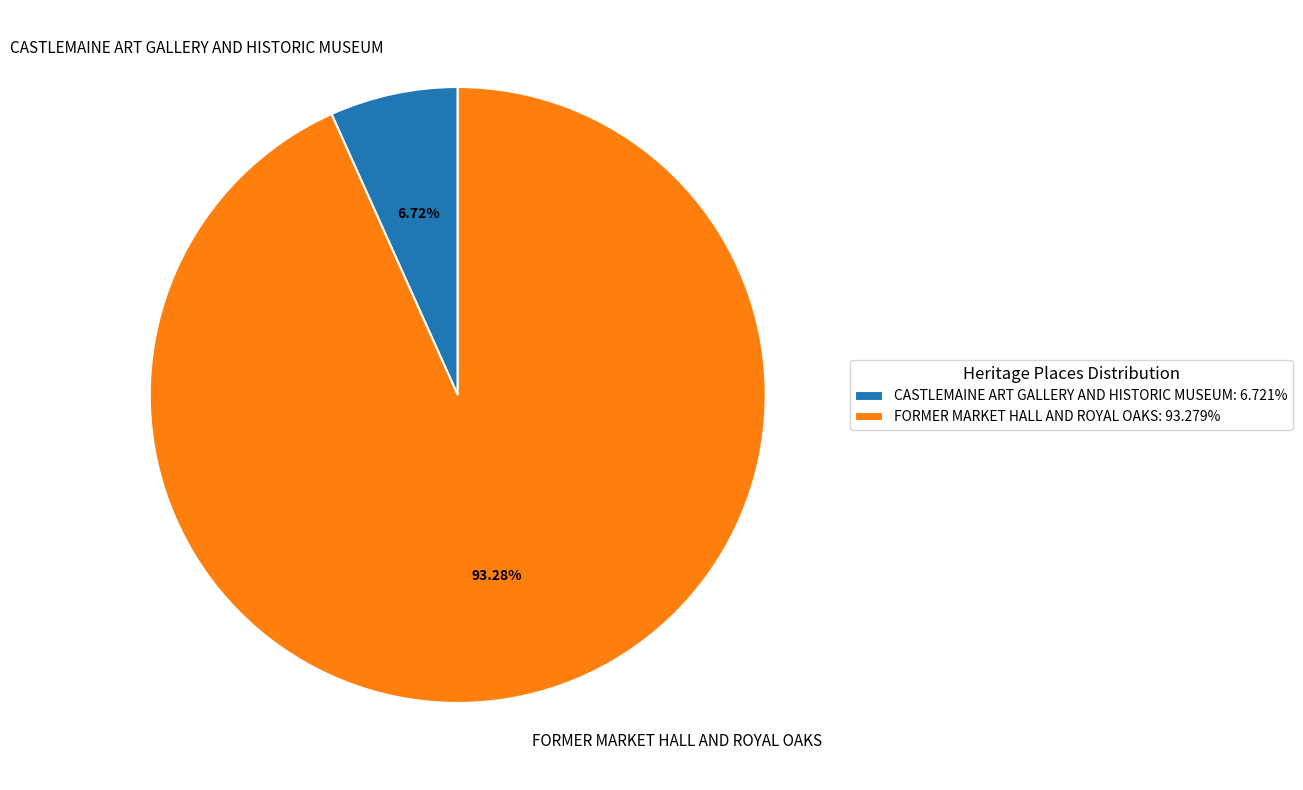

What is the ratio of the value at CASTLEMAINE ART GALLERY AND HISTORIC MUSEUM to the value at FORMER MARKET HALL AND ROYAL OAKS?

0.1